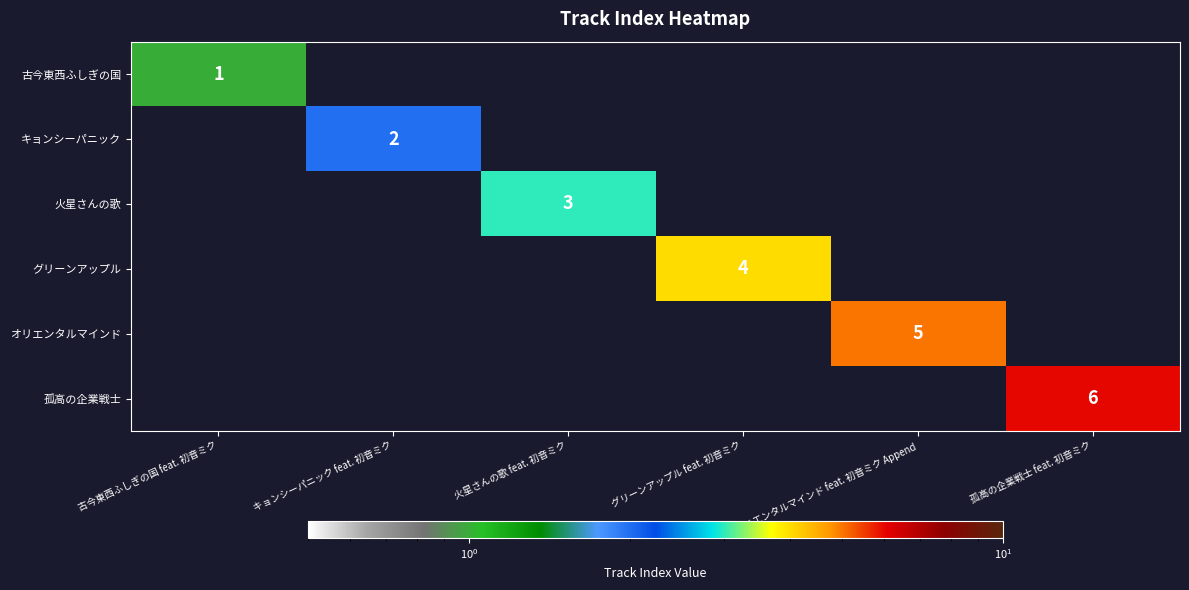

What is the maximum value shown in the chart?

6